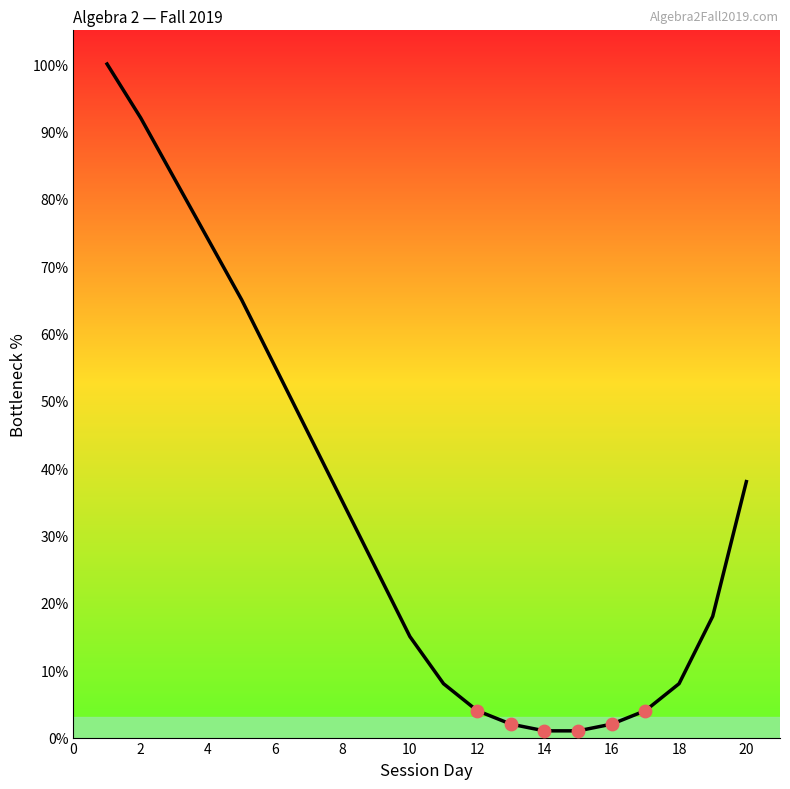

What is the maximum value shown in the chart?

100